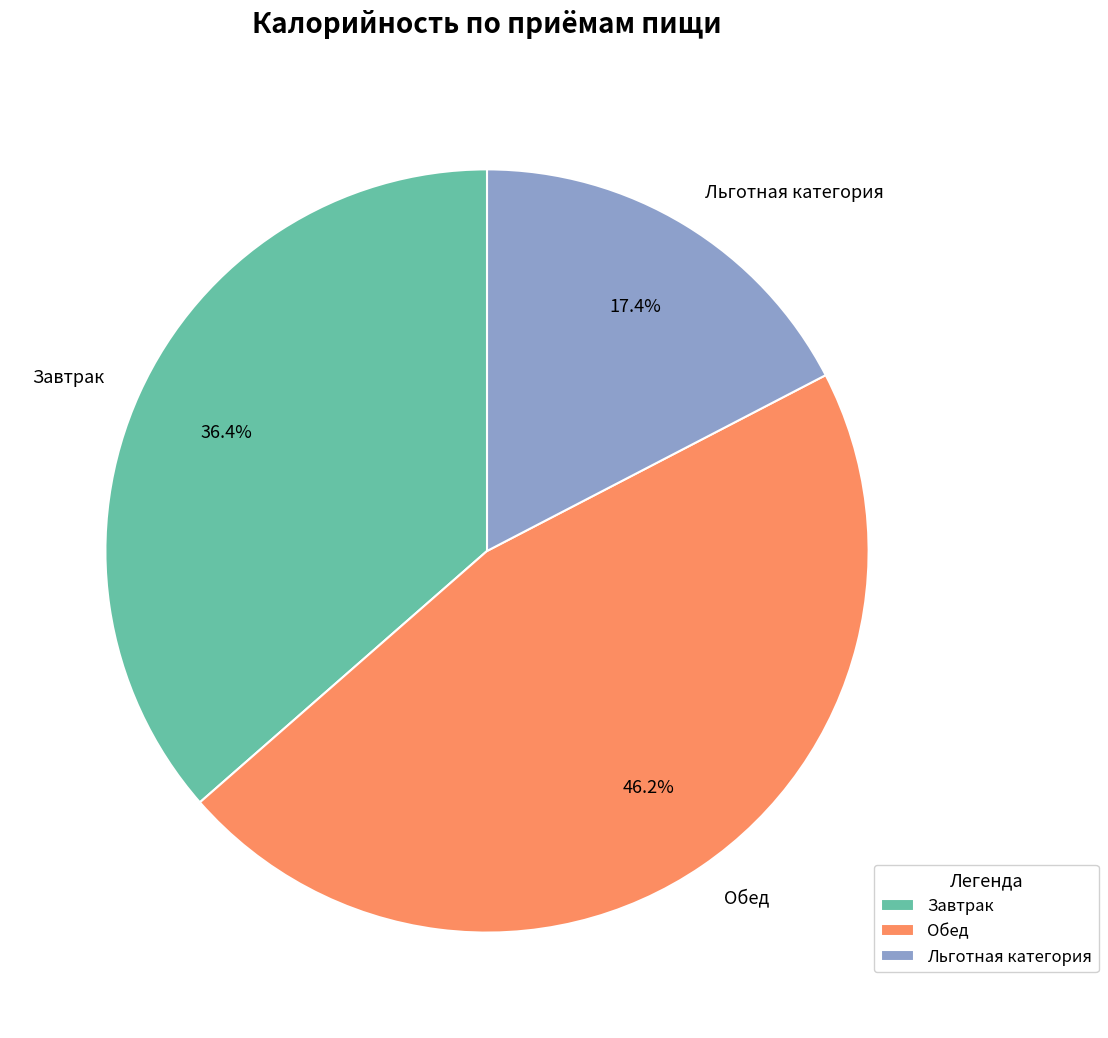

To the nearest percent, what is the combined percentage of Обед and Льготная категория?

64%